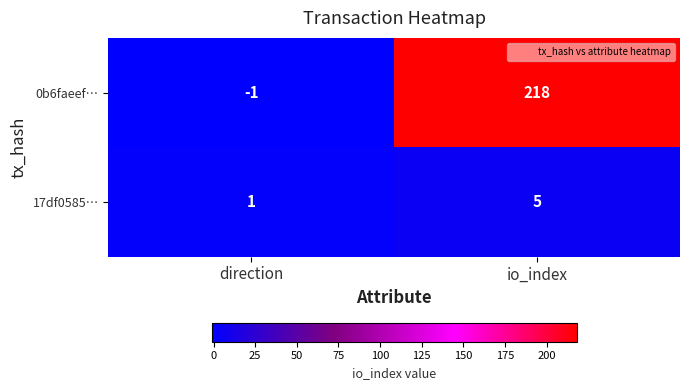

What is the difference between the highest and lowest values at io_index?

213